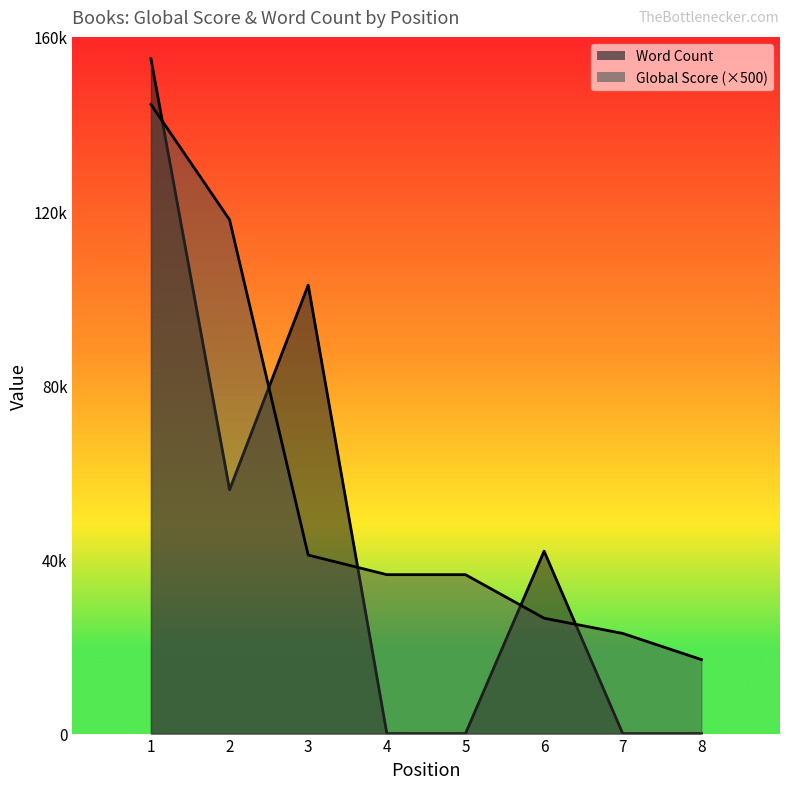

Which has a higher value, 1 or 6?

1